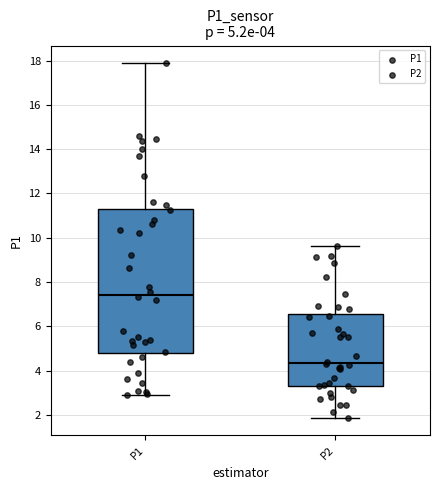

Comparing the boxes themselves (not the whiskers), which one is the tallest?

P1